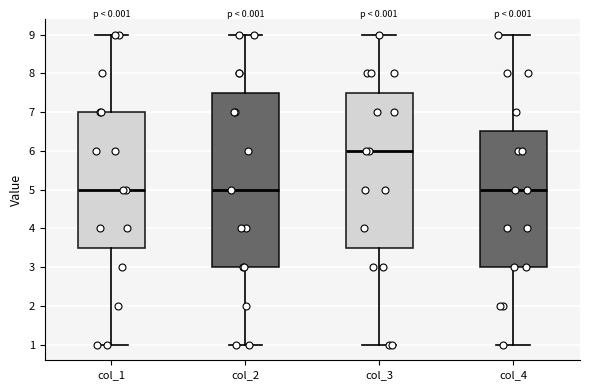

Comparing the boxes themselves (not the whiskers), which one is the tallest?

col_2